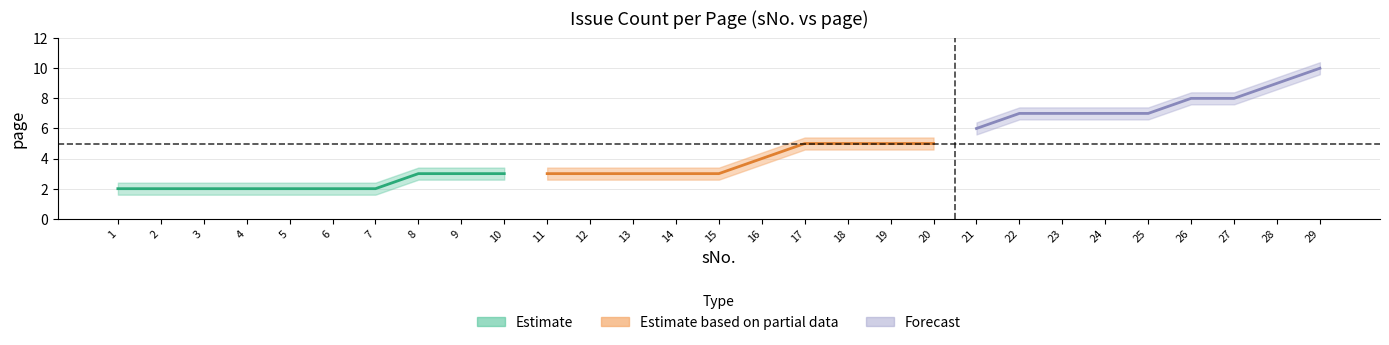

How many data points are above 3?

14